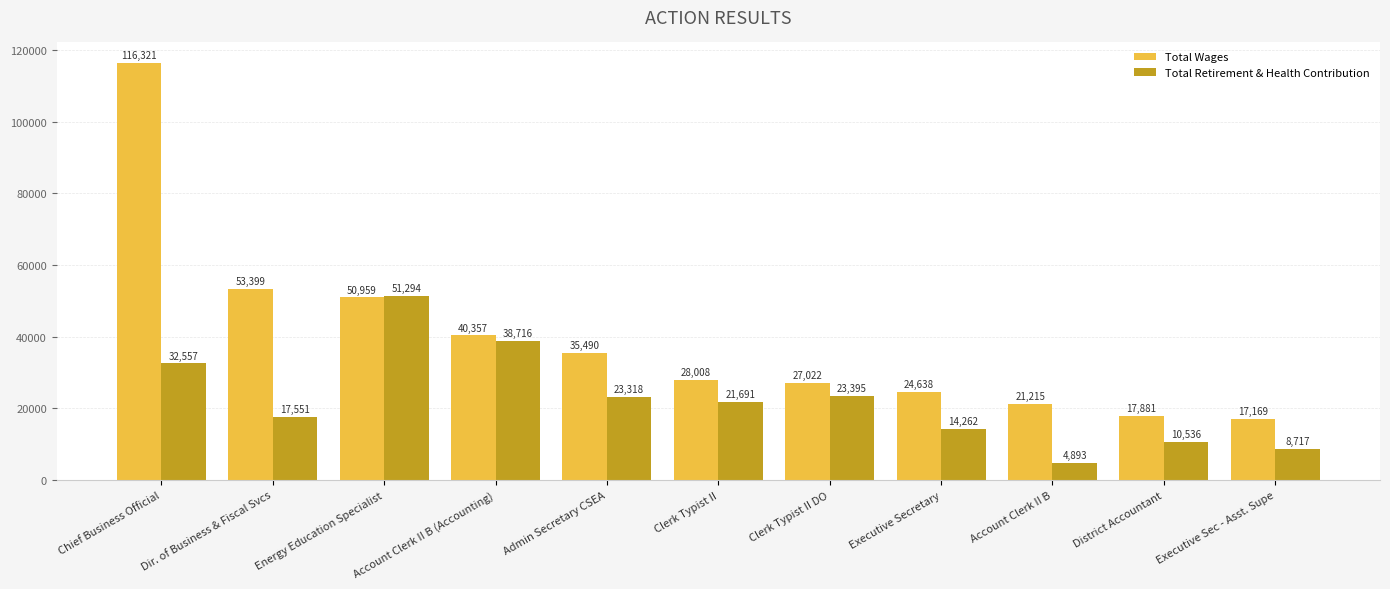

What is the highest value of the Total Retirement & Health Contribution series?

51294